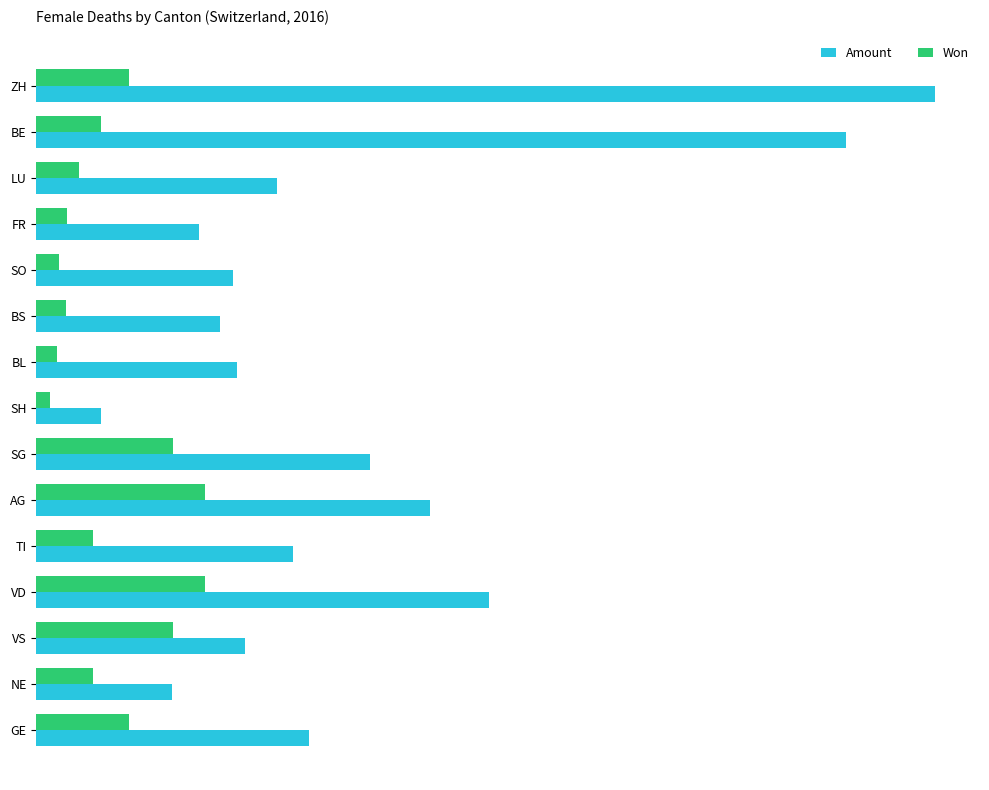

What position from the left is VD?

12